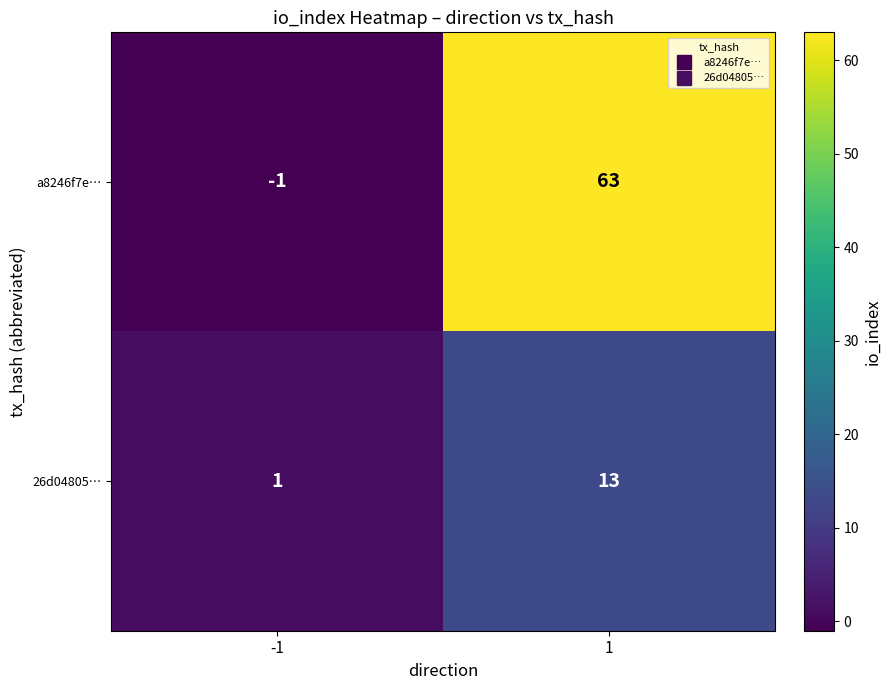

Rank the series by their maximum value, from highest to lowest.

a8246f7e…, 26d04805…